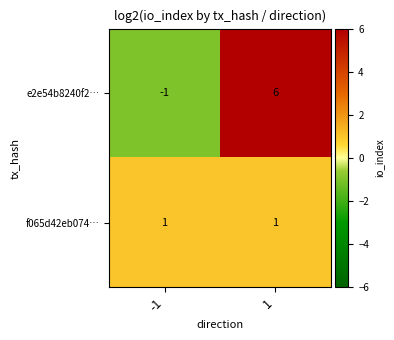

Reading left to right, transcribe all the data shown in this chart.

e2e54b8240f2…: -1=-1	1=6
f065d42eb074…: -1=1	1=1